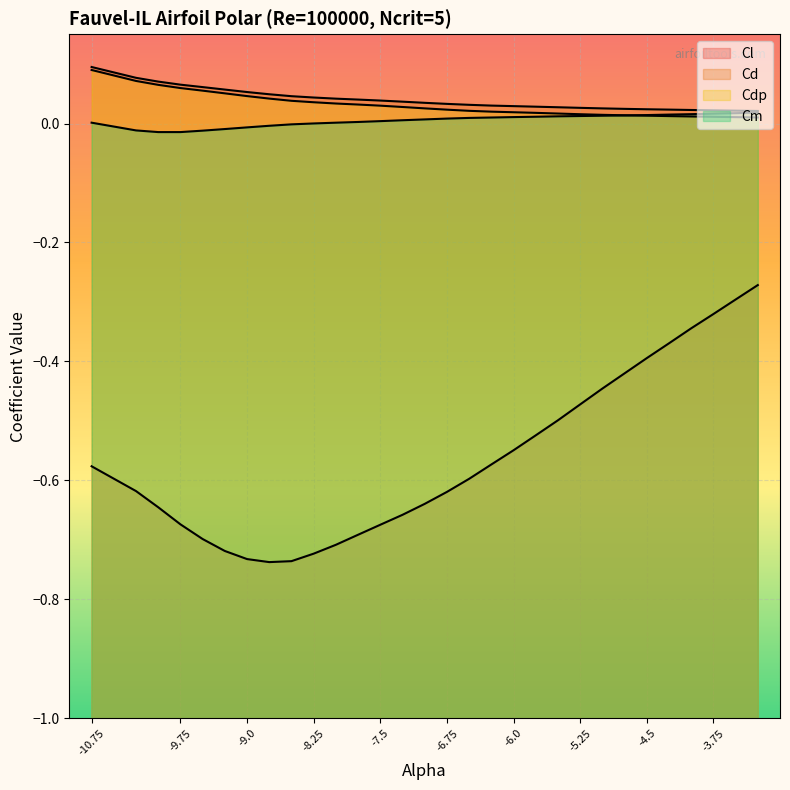

True or false: Cl has a value of -0.7 at -9.25.

True